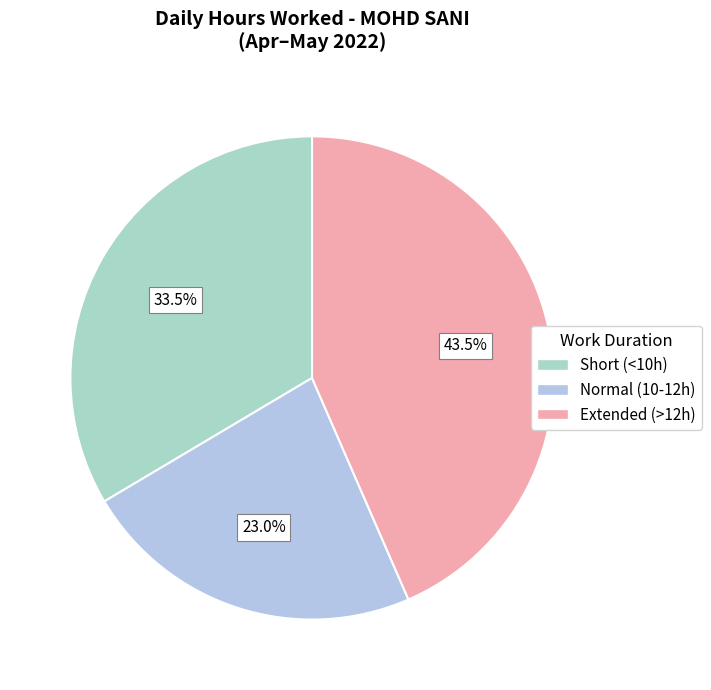

How many segments does this pie chart have?

3